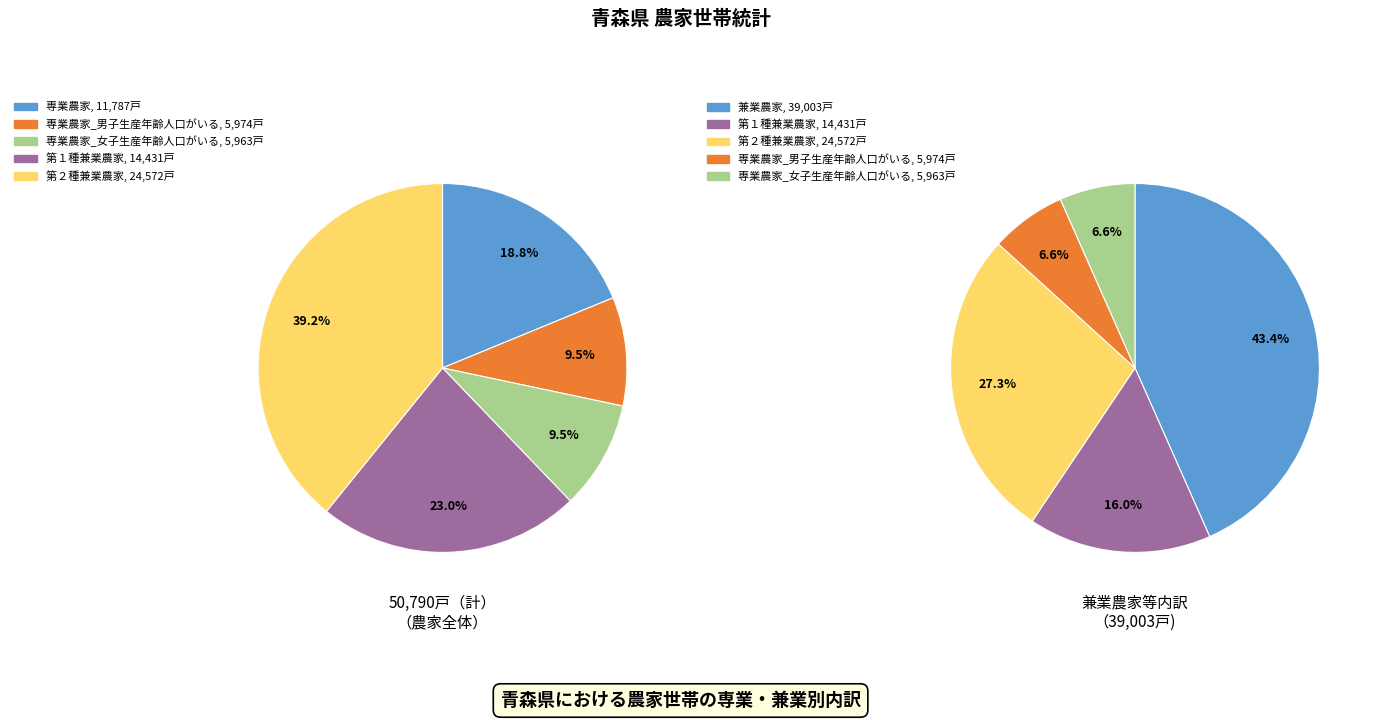

Is there a majority slice in this chart?

No